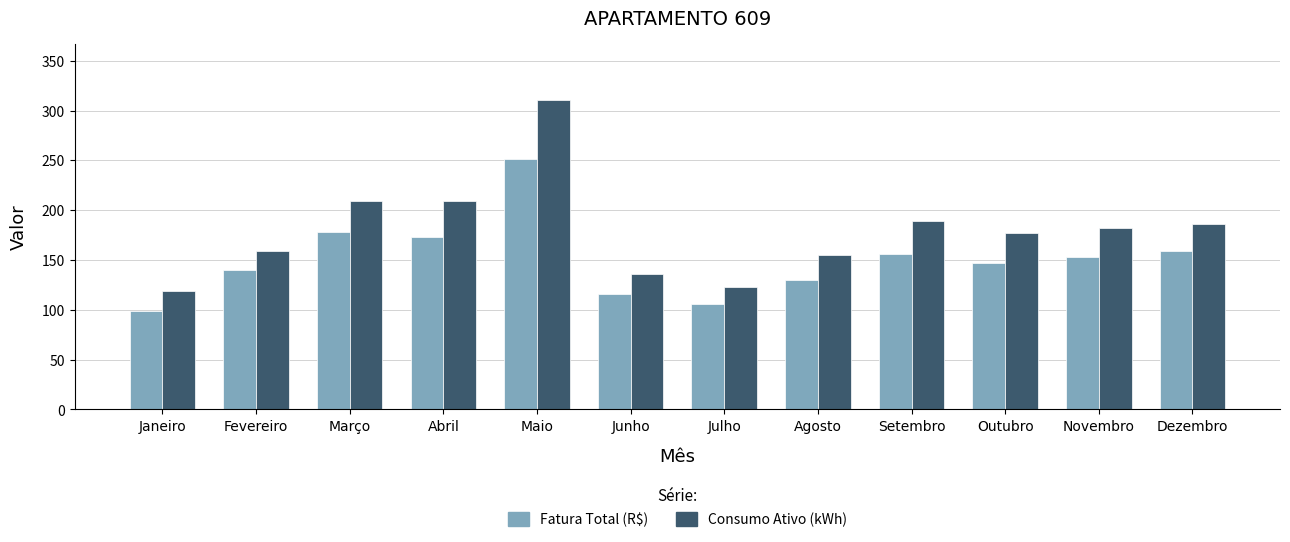

How many distinct data groups are displayed?

2